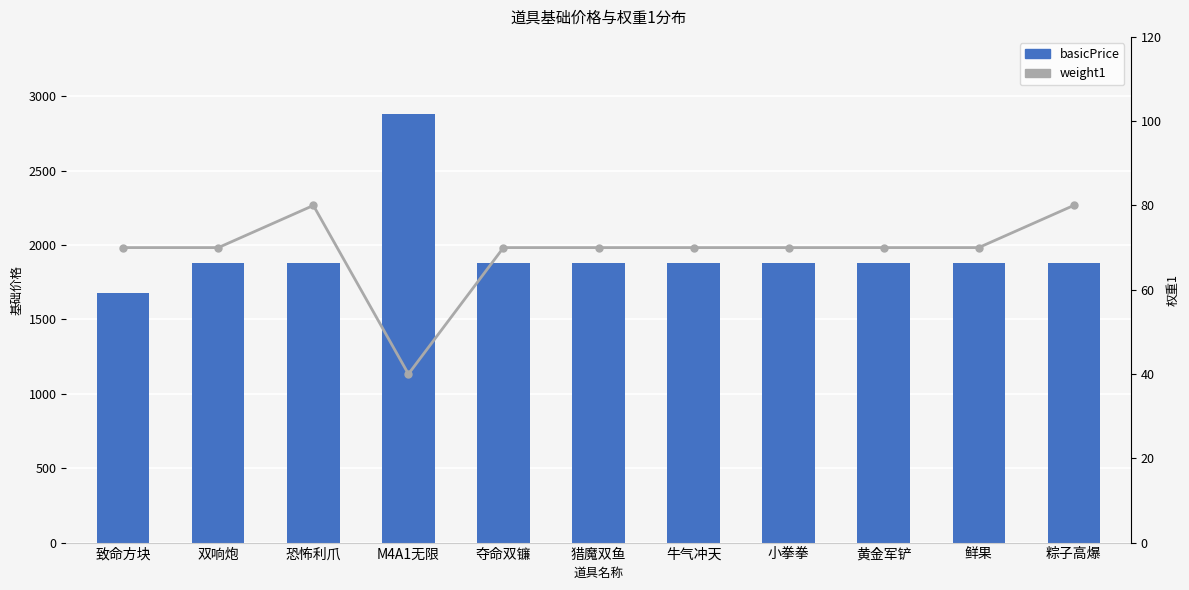

What is the value of the basicPrice bar at the 9th from the left?

1880